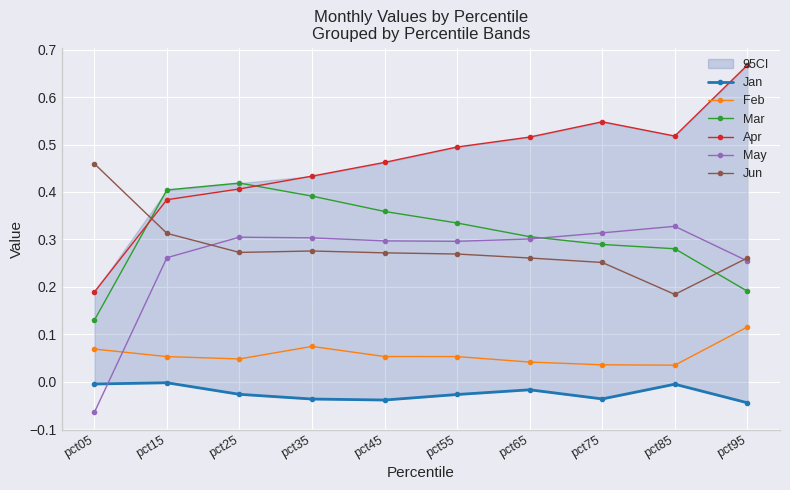

True or false: Mar and Feb cross at least once.

False